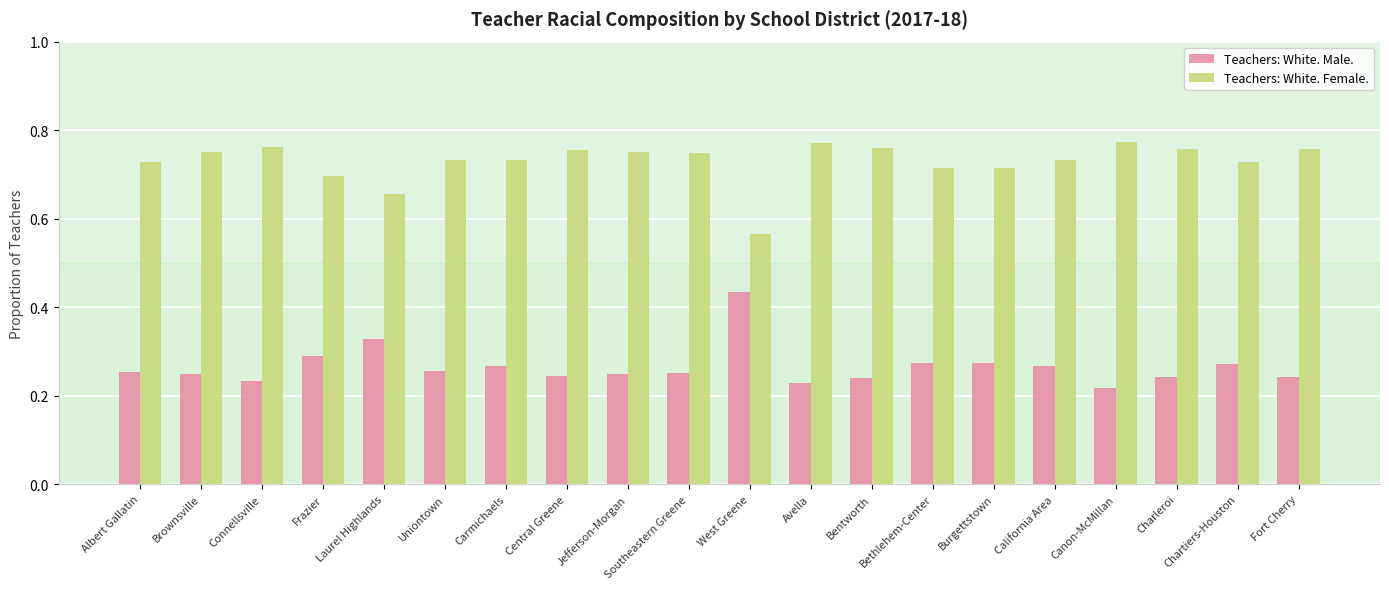

The Teachers: White. Male. series shows 0.1 at Fort Cherry. True or false?

False